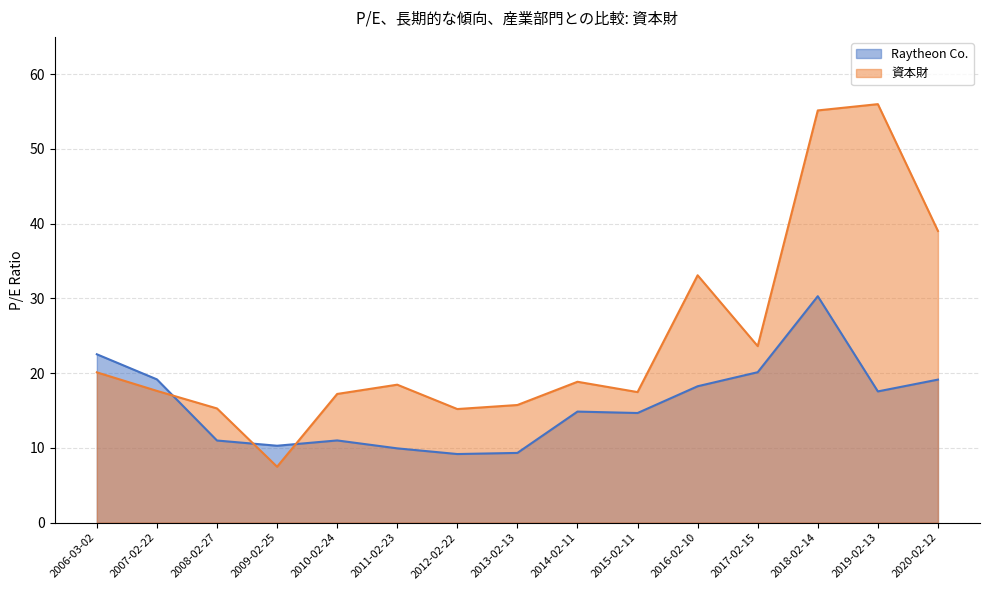

List the series in order of their peak value, lowest first.

Raytheon Co., 資本財